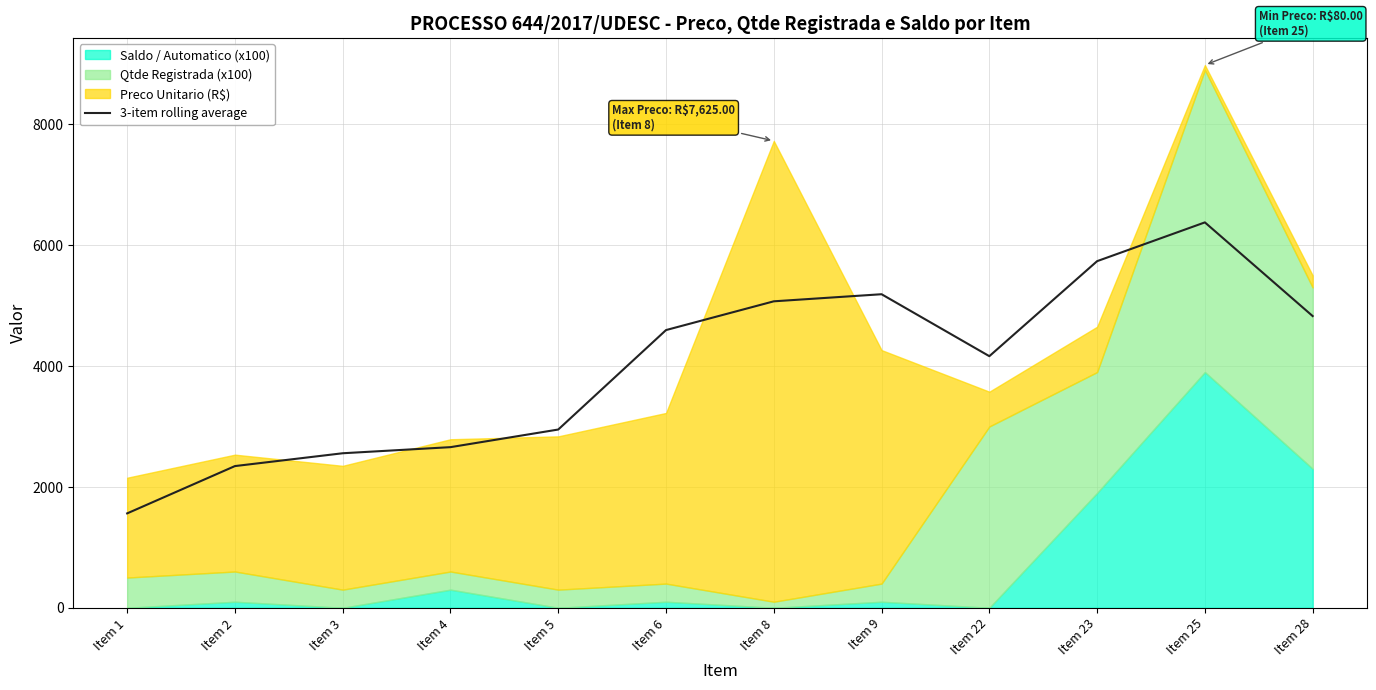

What is the sum of all values?

48024.9